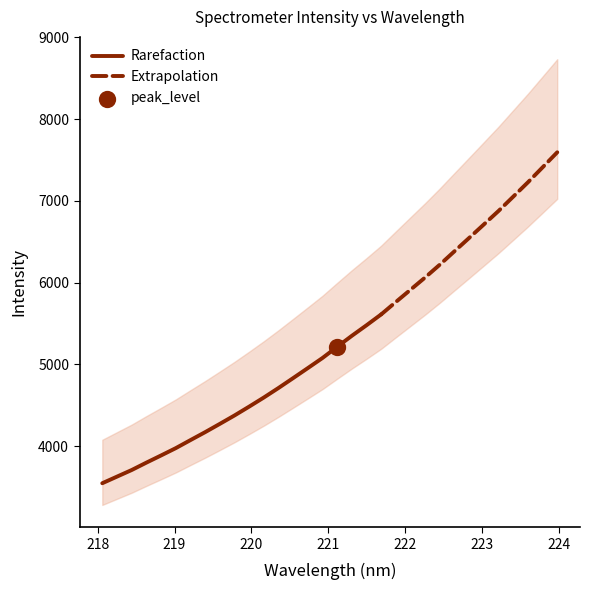

Between 5 and 0, which is larger?

5